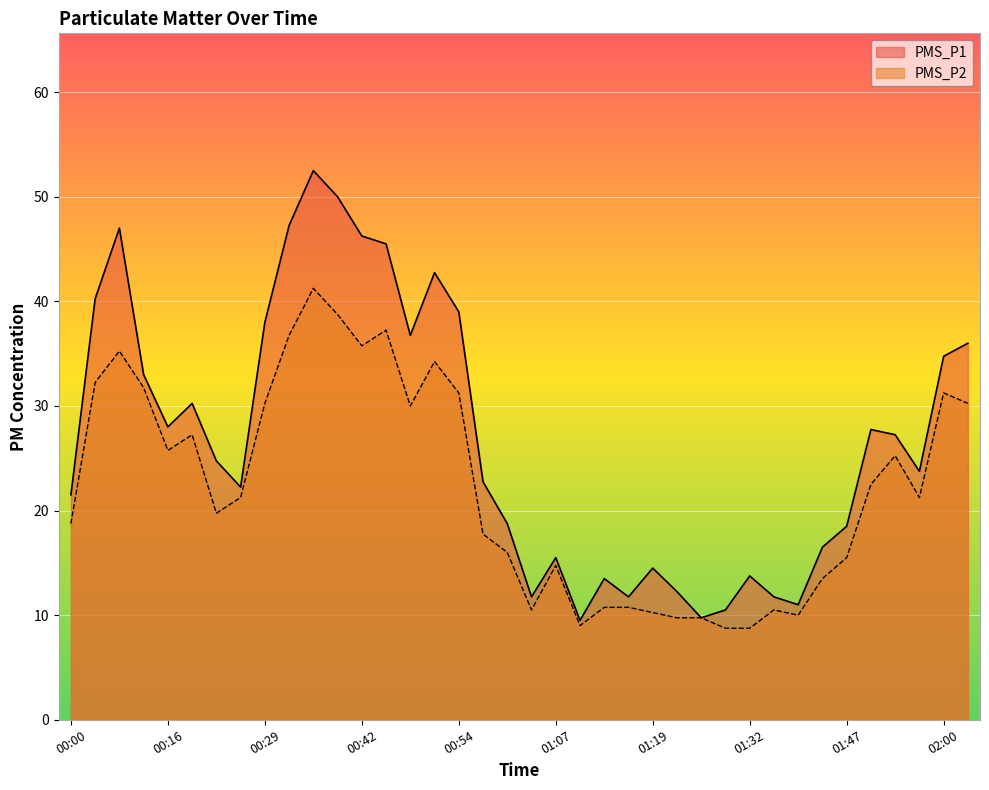

At 01:07, list the series in order from largest to smallest.

PMS_P1, PMS_P2